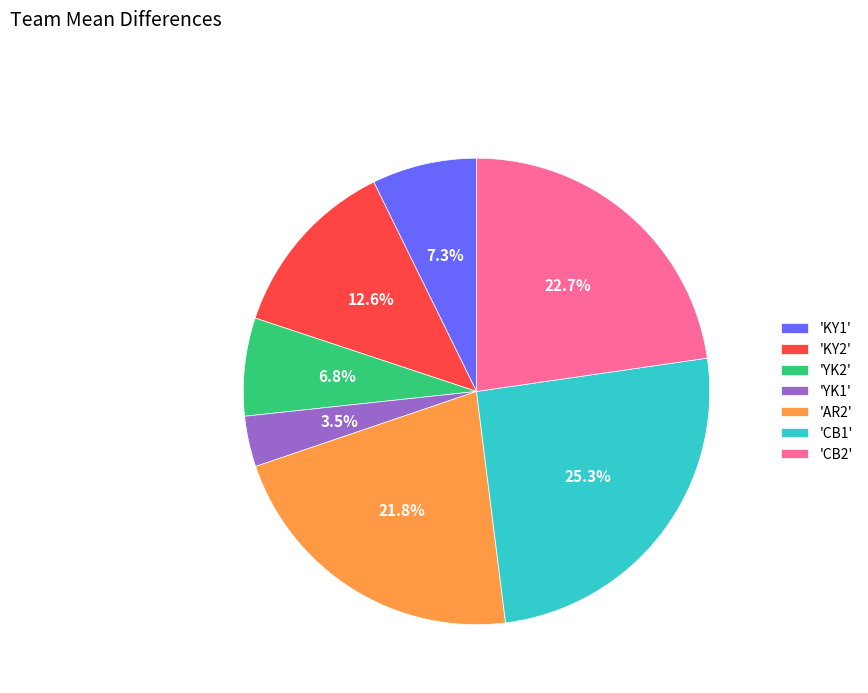

Does any single category account for the majority?

No